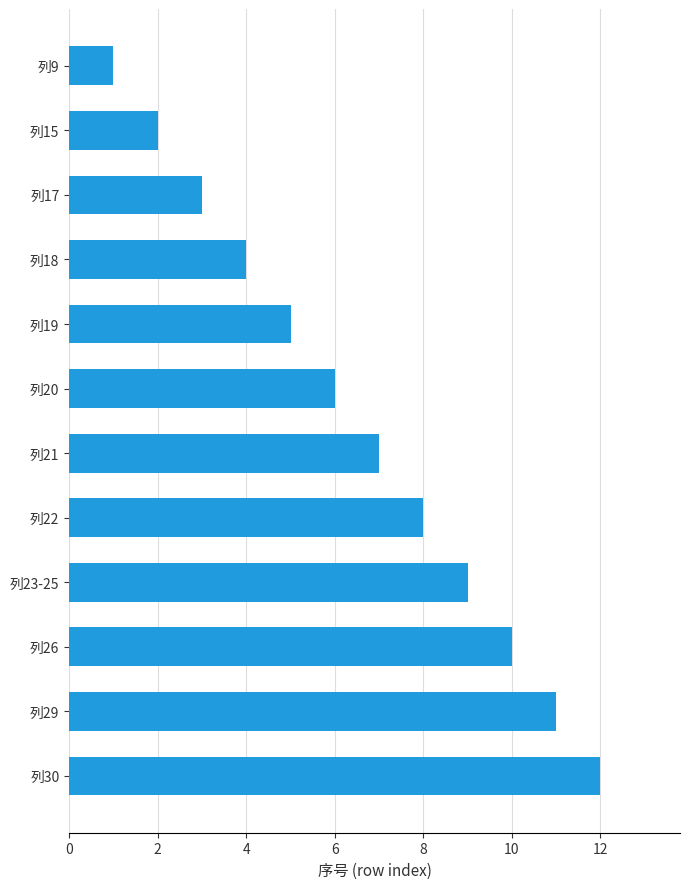

Count the number of data series in this chart.

1